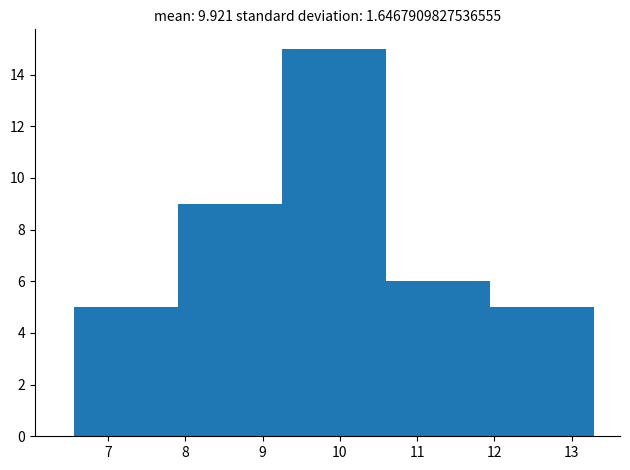

Over which range of the x-axis is the bar tallest?

9.2 to 10.6